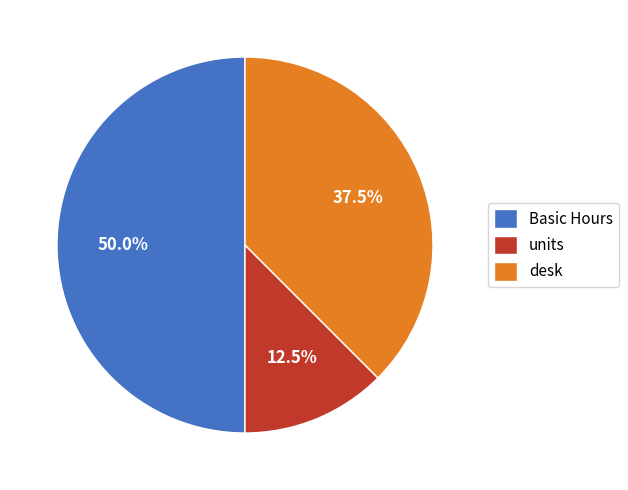

Does units account for over 50% of the chart?

No